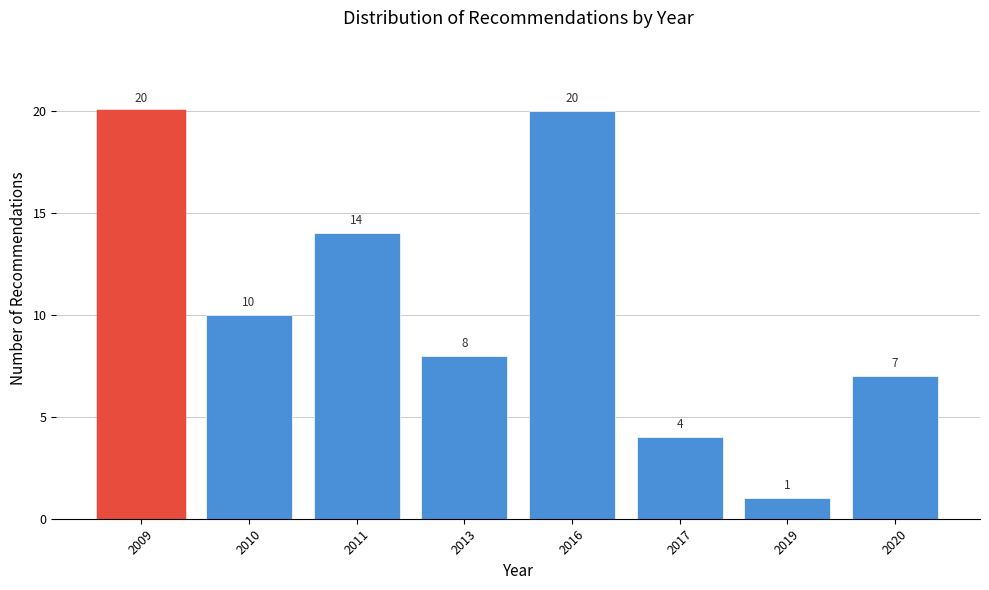

Reading right to left, extract all data points from this chart.

2020=7	2019=1	2017=4	2016=20	2013=8	2011=14	2010=10	2009=20